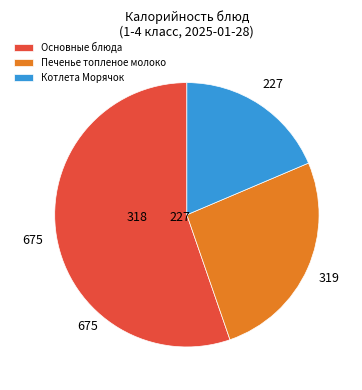

Between Котлета Морячок and Основные блюда, which is larger?

Основные блюда